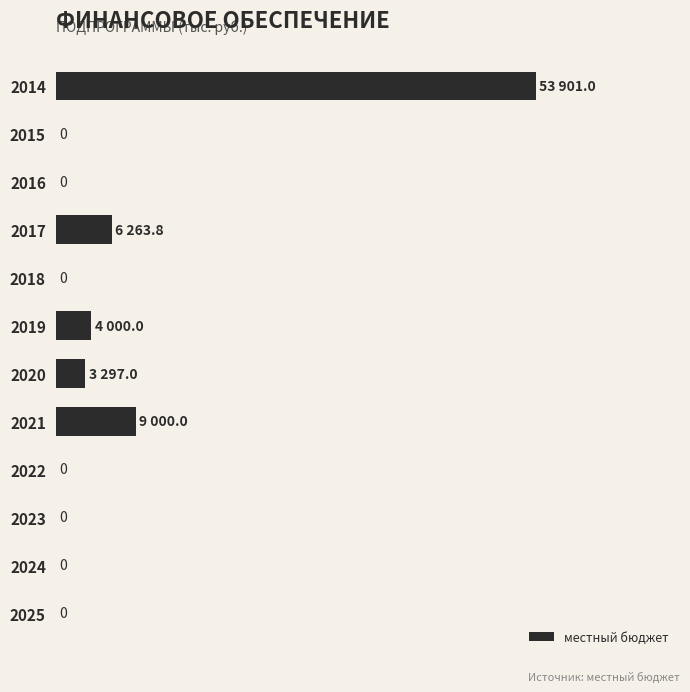

Are the bars horizontal?

Yes